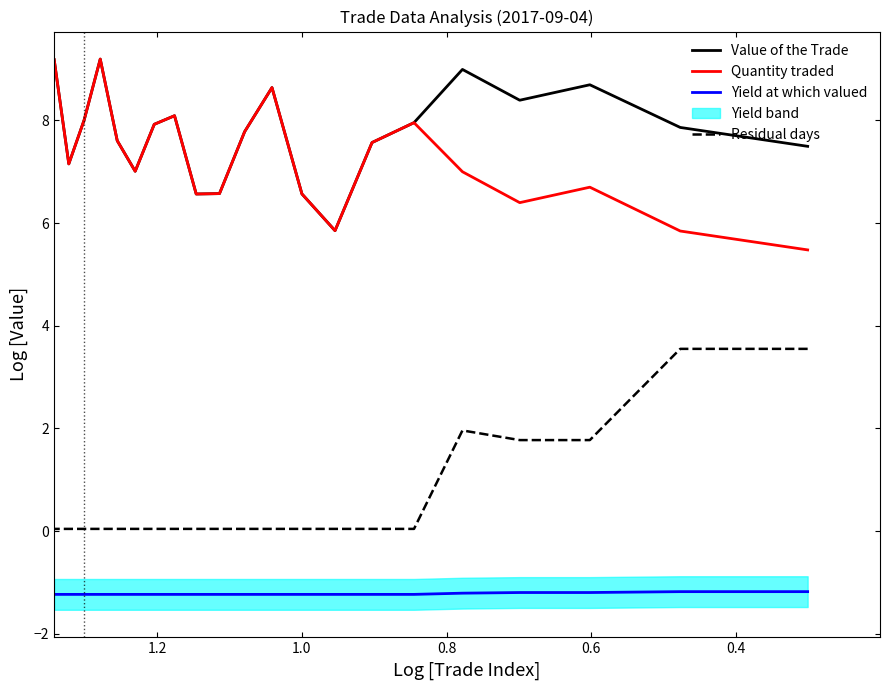

Which has a higher value, 0.6 or 0.8?

0.6